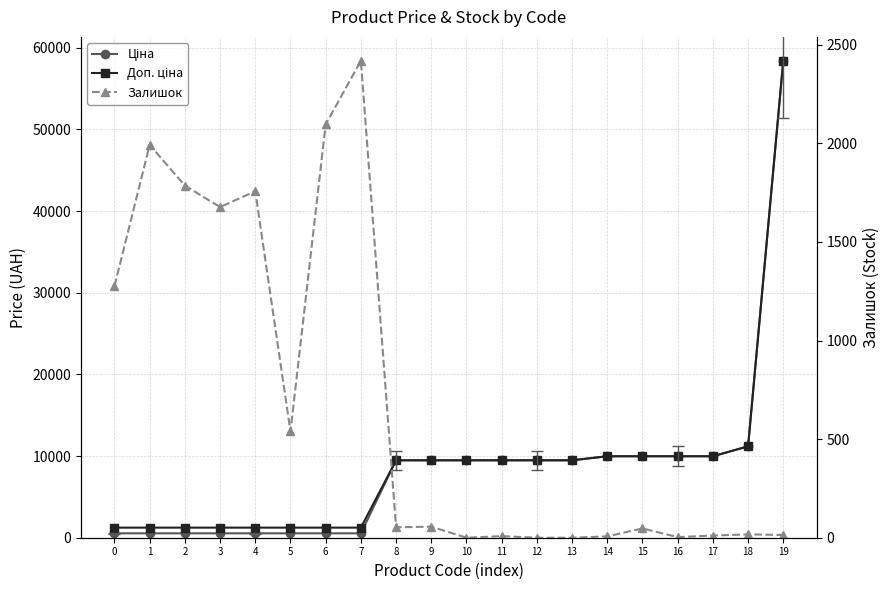

The value of Ціна at 17 is 9975.0. True or false?

True